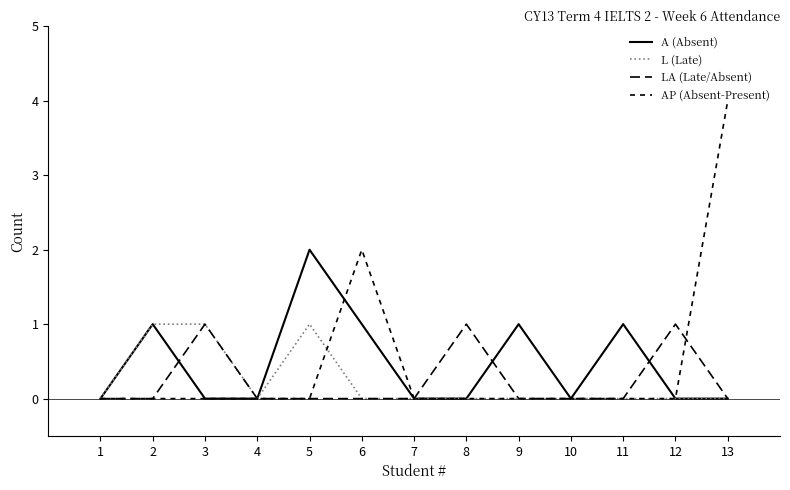

Which series changed the most between 2 and 12?

A (Absent)